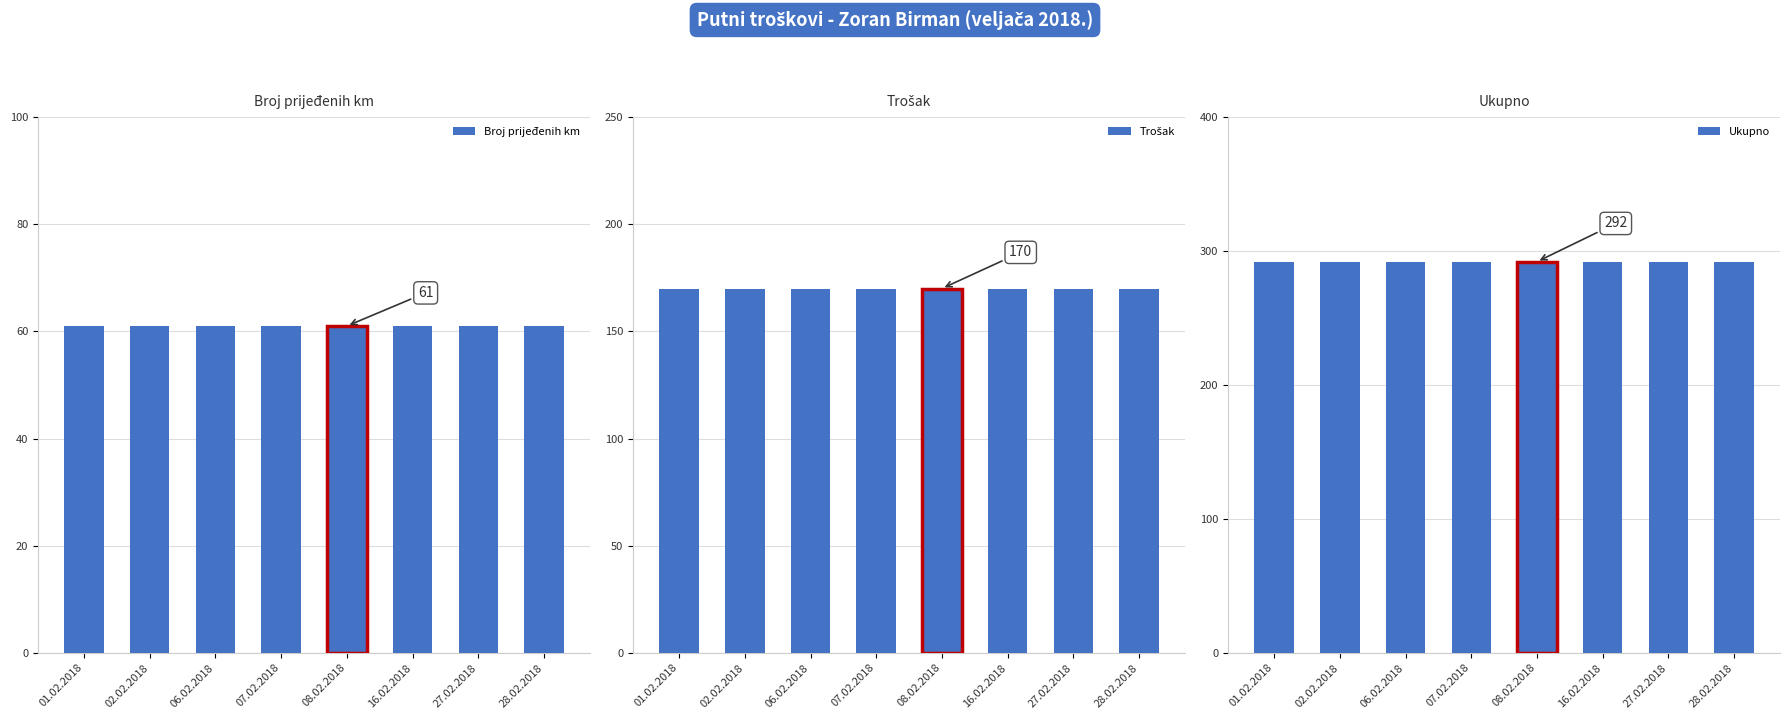

Reading left to right, what are all the values shown in this chart?

Broj prijeđenih km: 61	61	61	61	61	61	61	61
Trošak: 170	170	170	170	170	170	170	170
Ukupno: 292	292	292	292	292	292	292	292